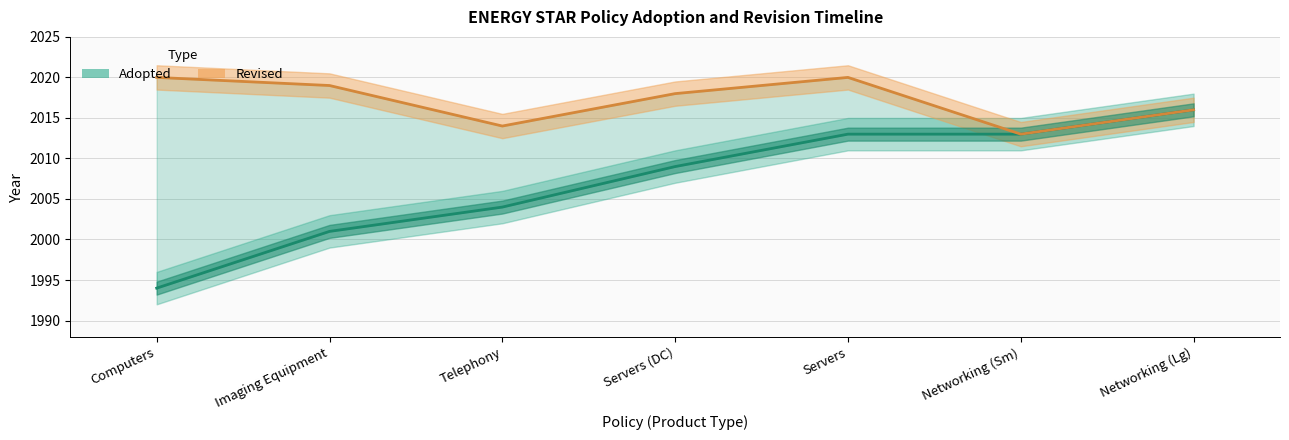

At Computers, list the series in order from largest to smallest.

Revised (line), Adopted (line)